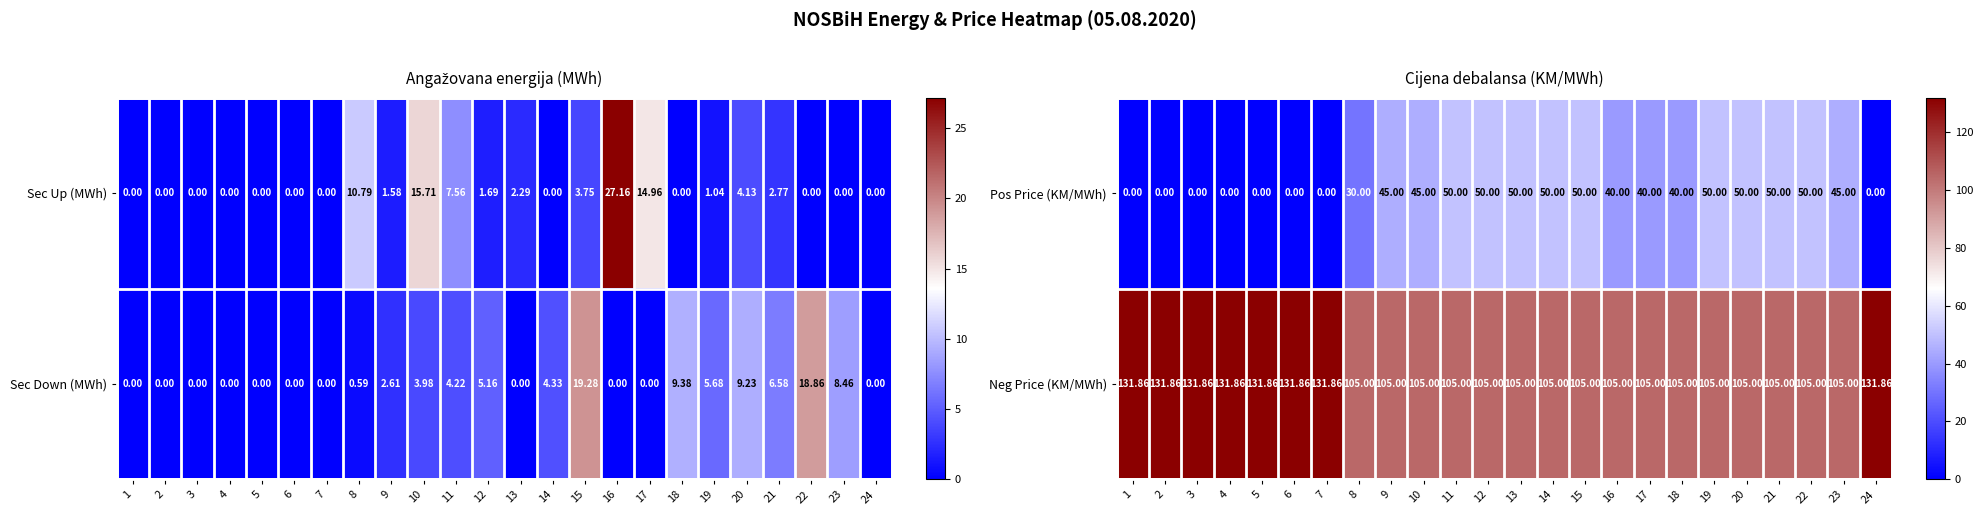

The value of Pos Price (KM/MWh) at 2 is -27.2. True or false?

False